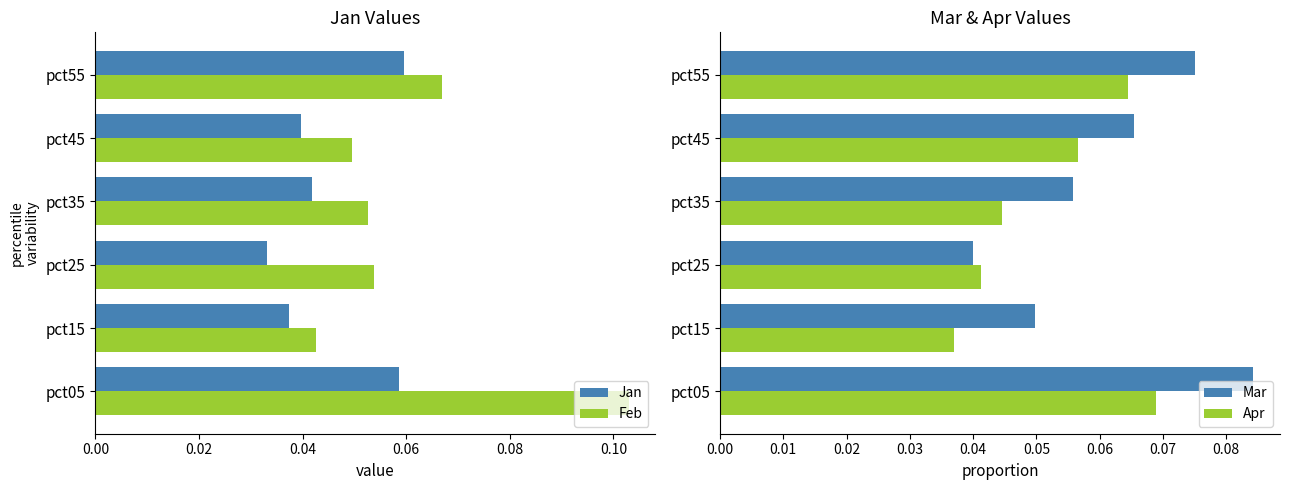

The Jan series shows 0.1 at pct15. True or false?

False